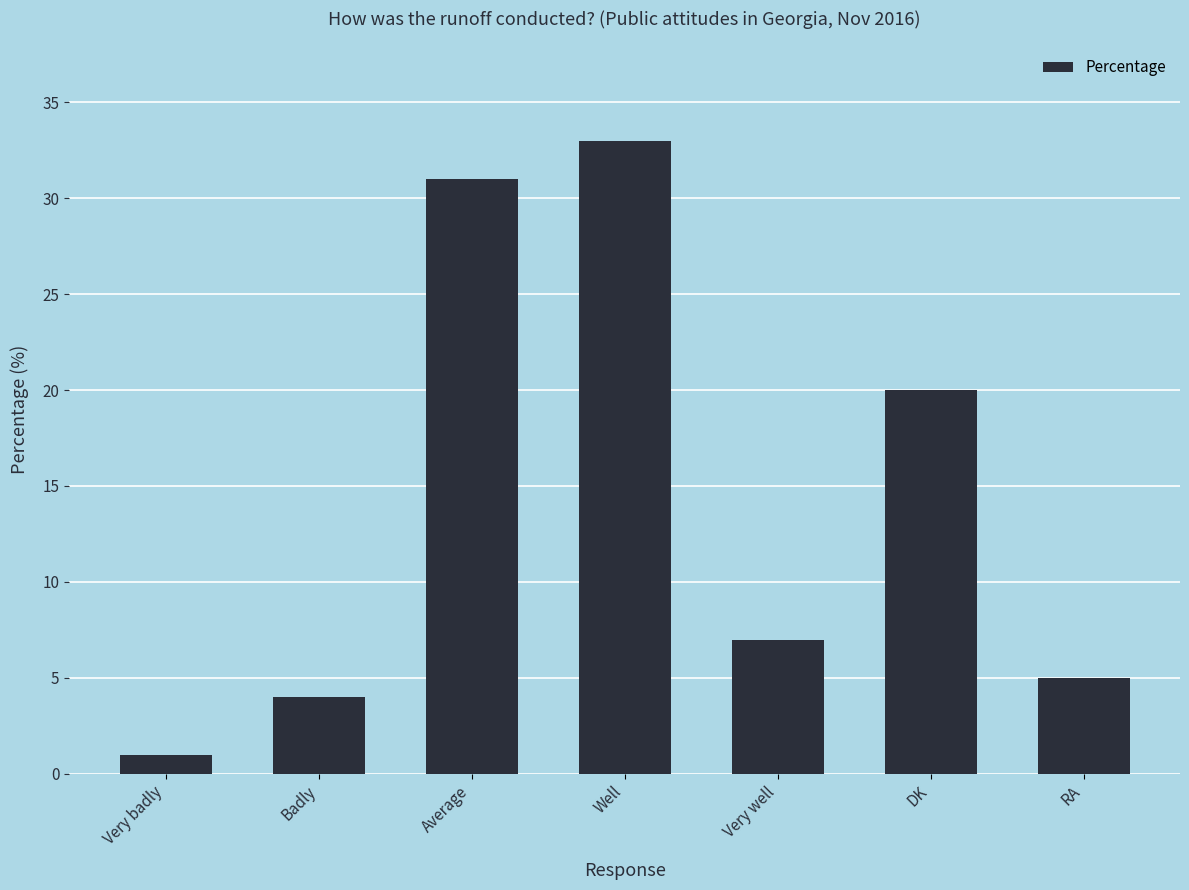

Reading left to right, transcribe all the data shown in this chart.

1	4	31	33	7	20	5